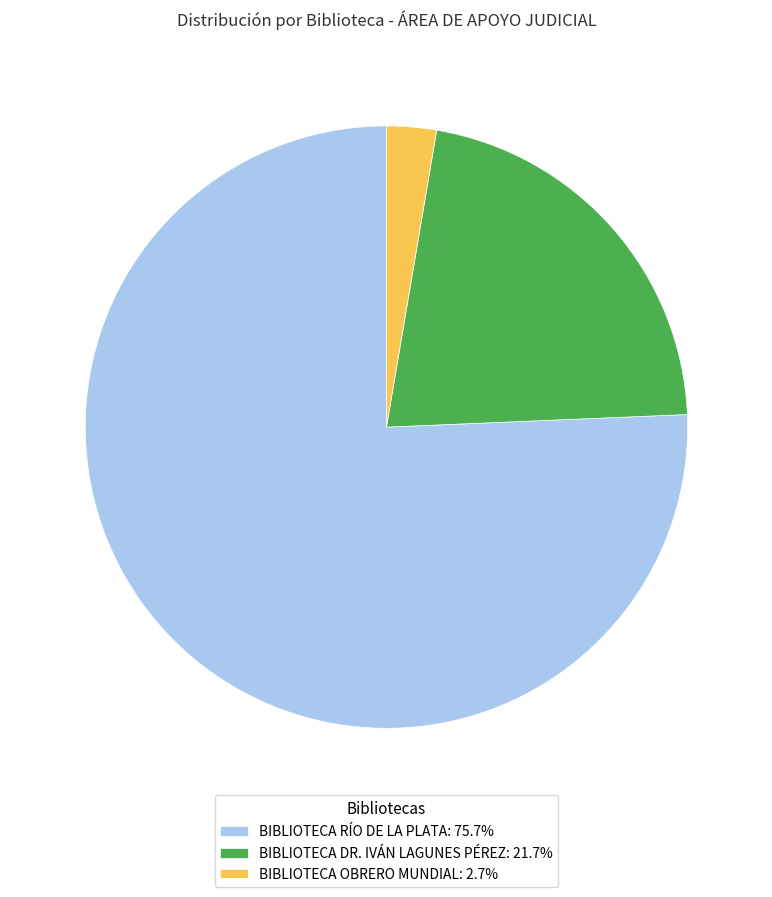

Which slice is the smallest?

BIBLIOTECA OBRERO MUNDIAL